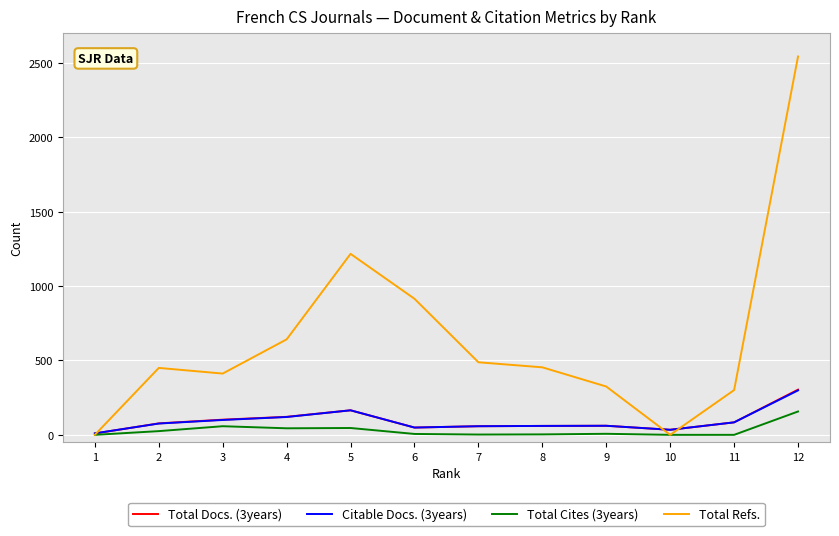

Between 3 and 10, which series saw the biggest shift?

Total Refs.